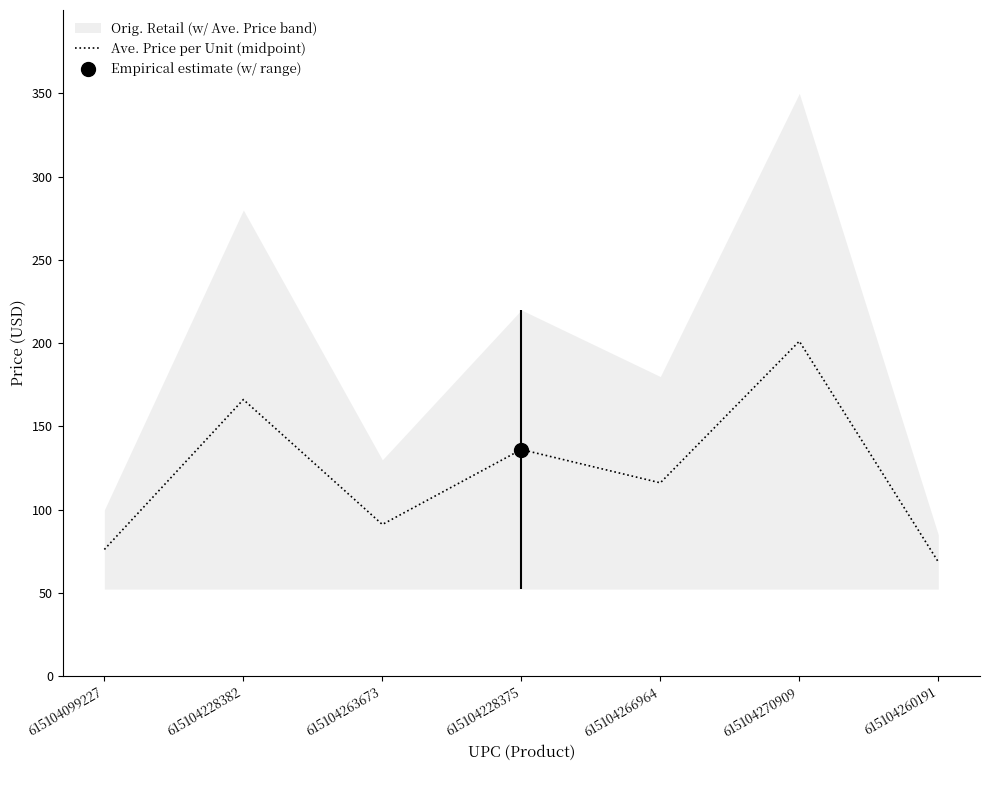

What is the change in value from 615104228375 to 615104270909?

+65.0